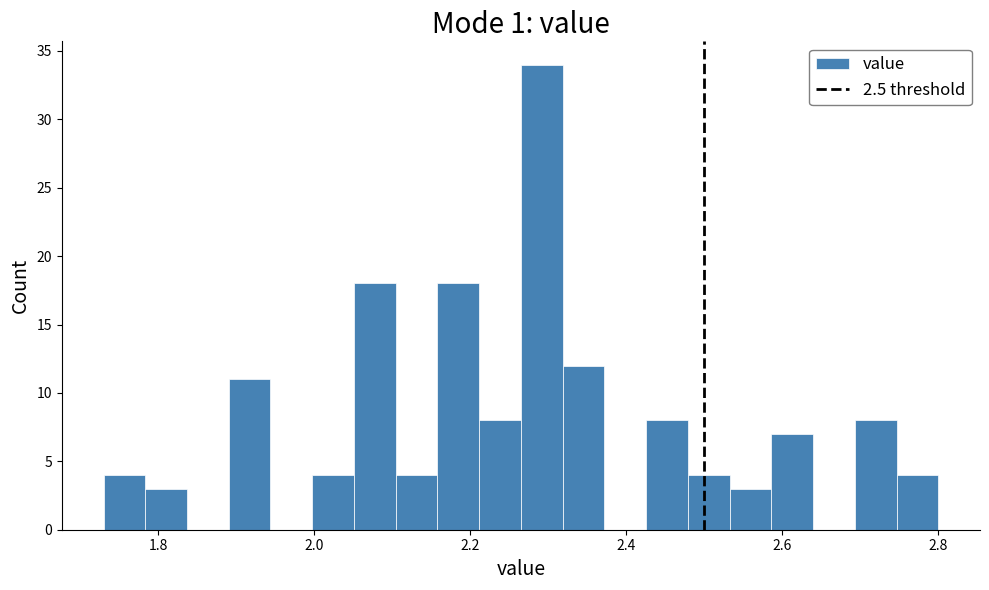

Read against the x-axis, roughly where is the centre of the tallest bar?

2.30